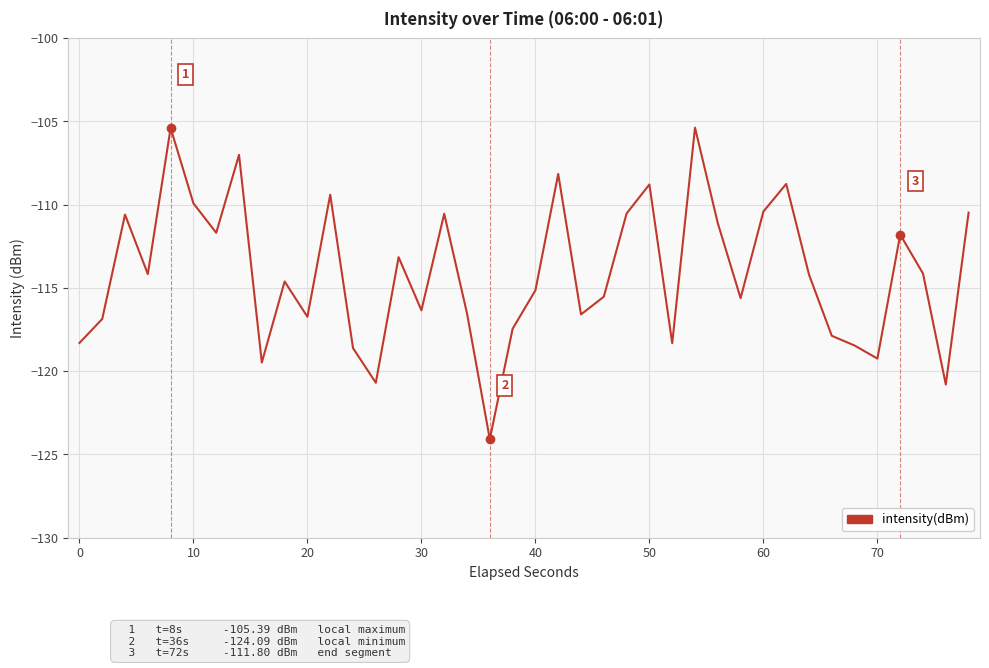

What is the minimum value shown in the chart?

-124.1